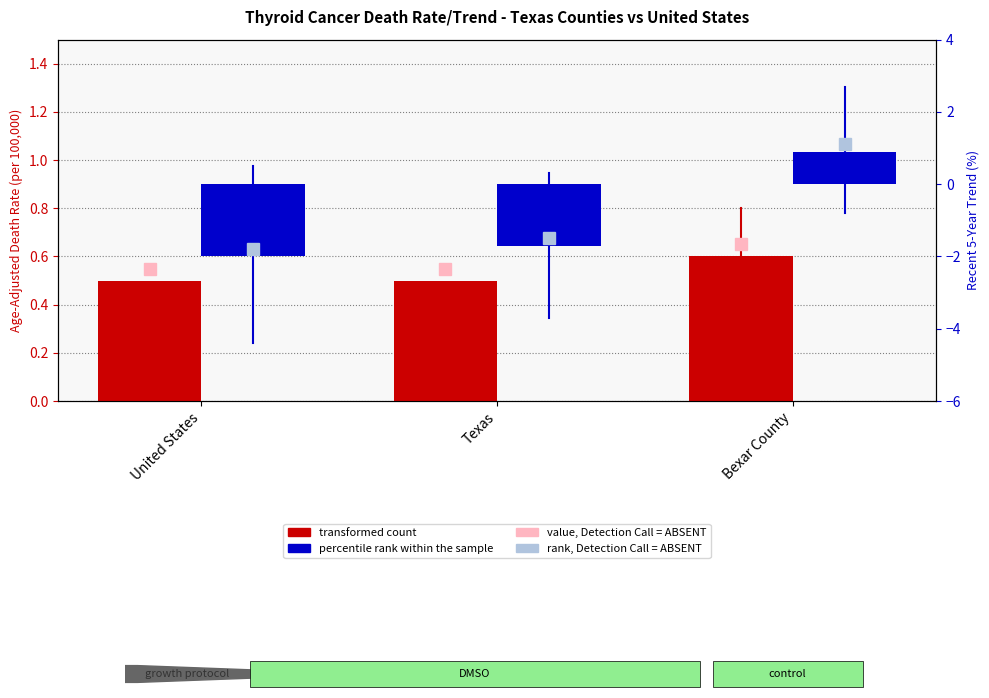

Reading right to left, list all the values displayed in this chart.

transformed count: 0.6	0.5	0.5
percentile rank within the sample: 0.9	-1.7	-2.0